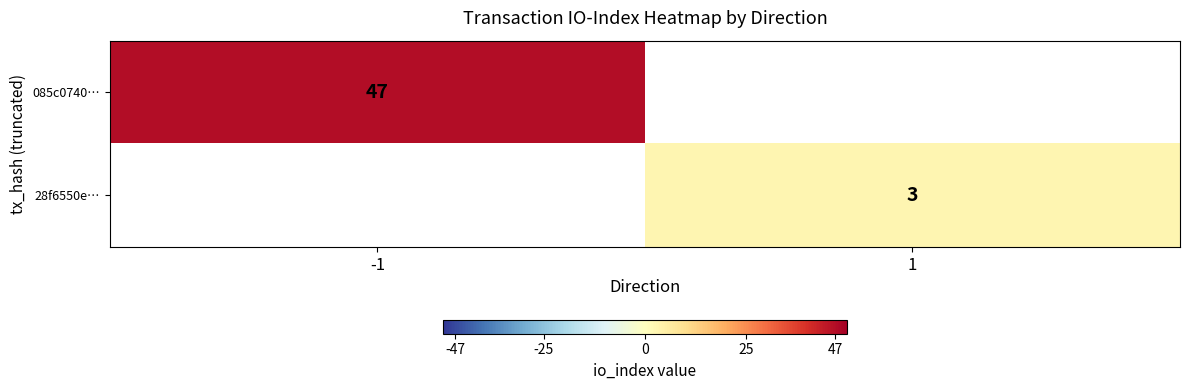

True or false: 085c0740… has a value of 71 at -1.

False